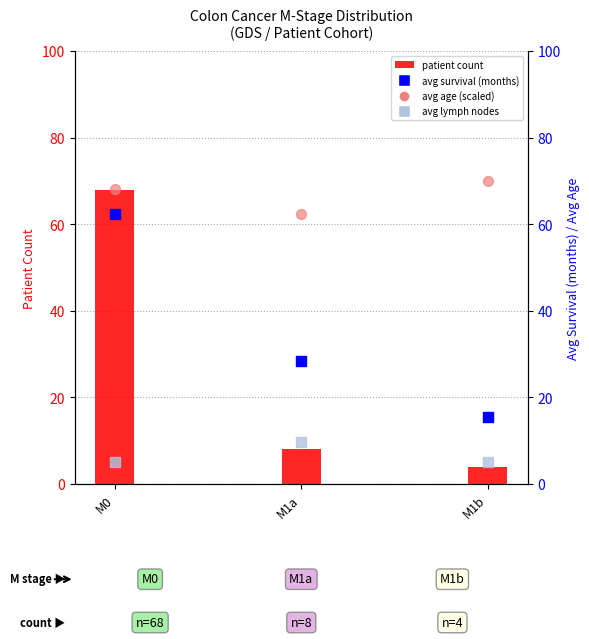

What are all the series names shown in the legend?

patient count, avg age (scaled), avg survival (months), avg lymph nodes